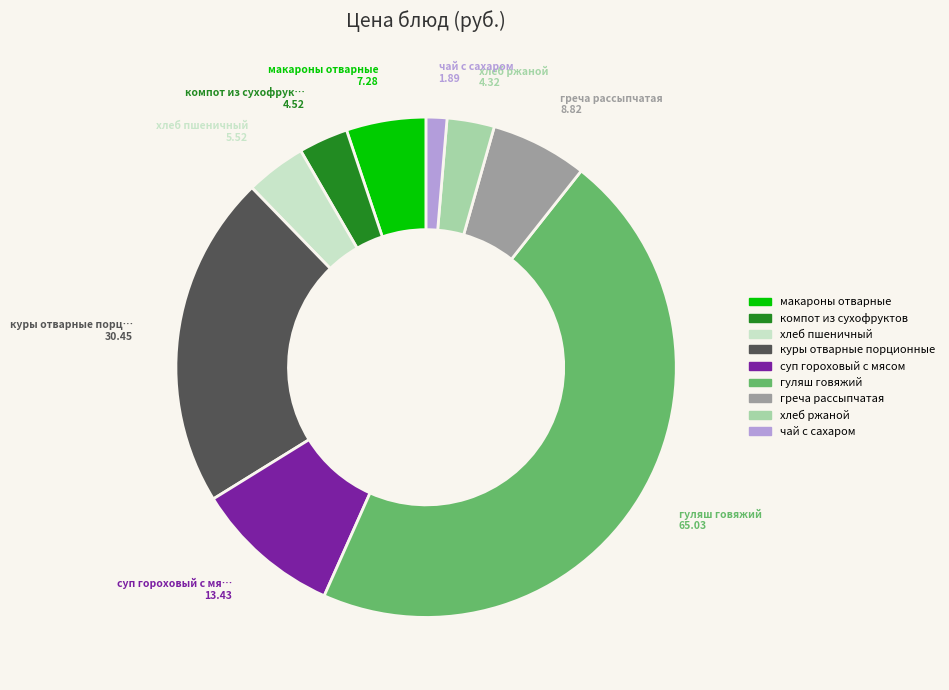

Which slice is the largest?

гуляш говяжий